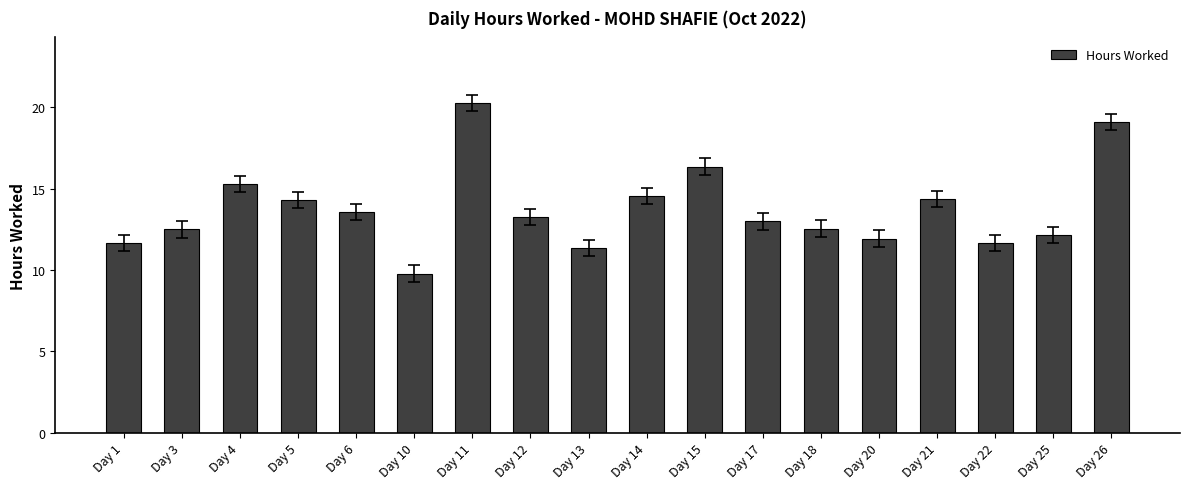

What is the average value?

13.8